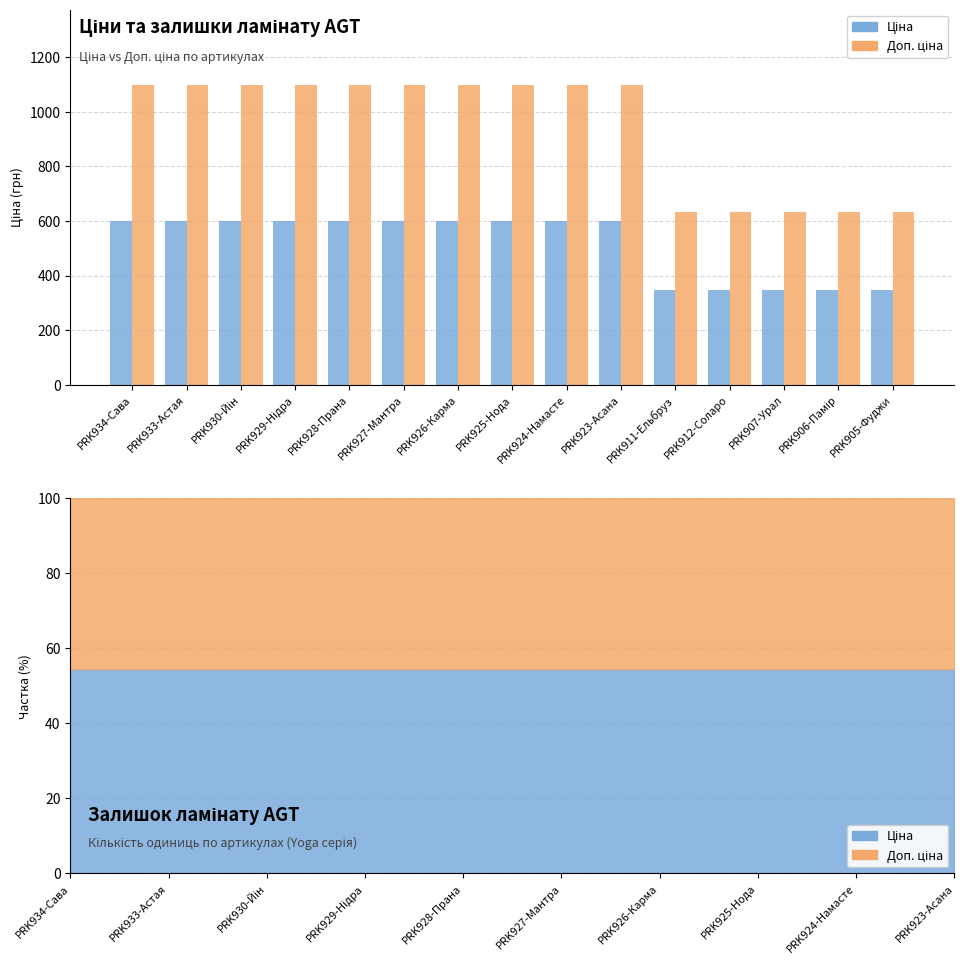

Between PRK930-Йін and PRK923-Асана, which is larger?

PRK930-Йін